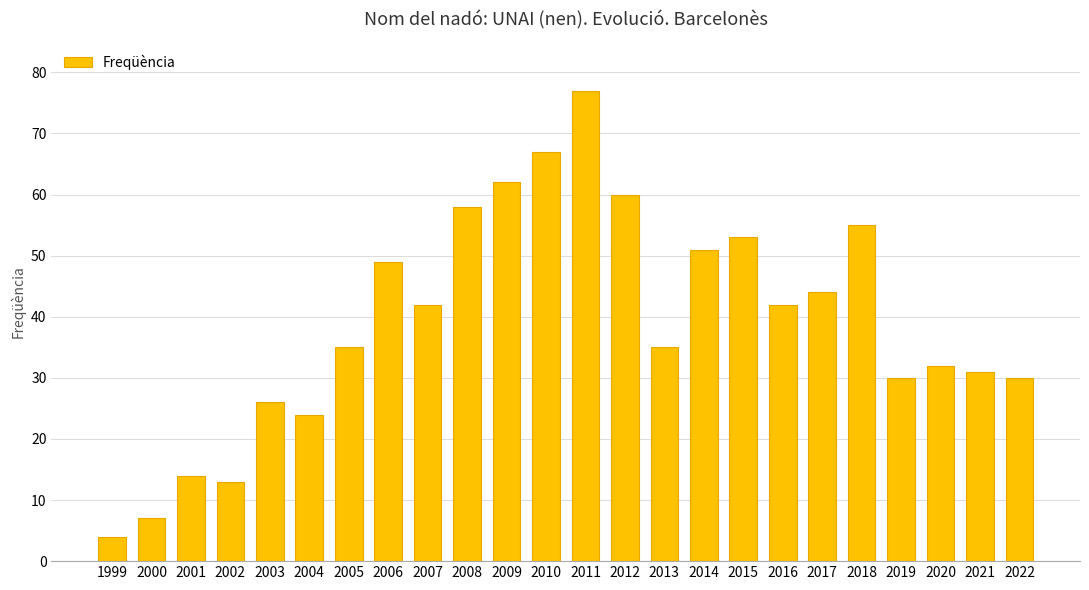

How many values are below 42?

12